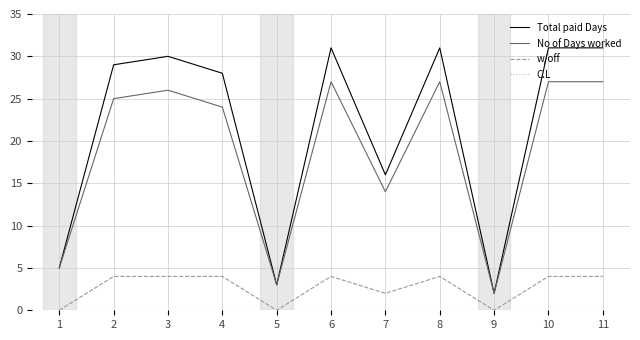

What is the greatest value displayed?

31